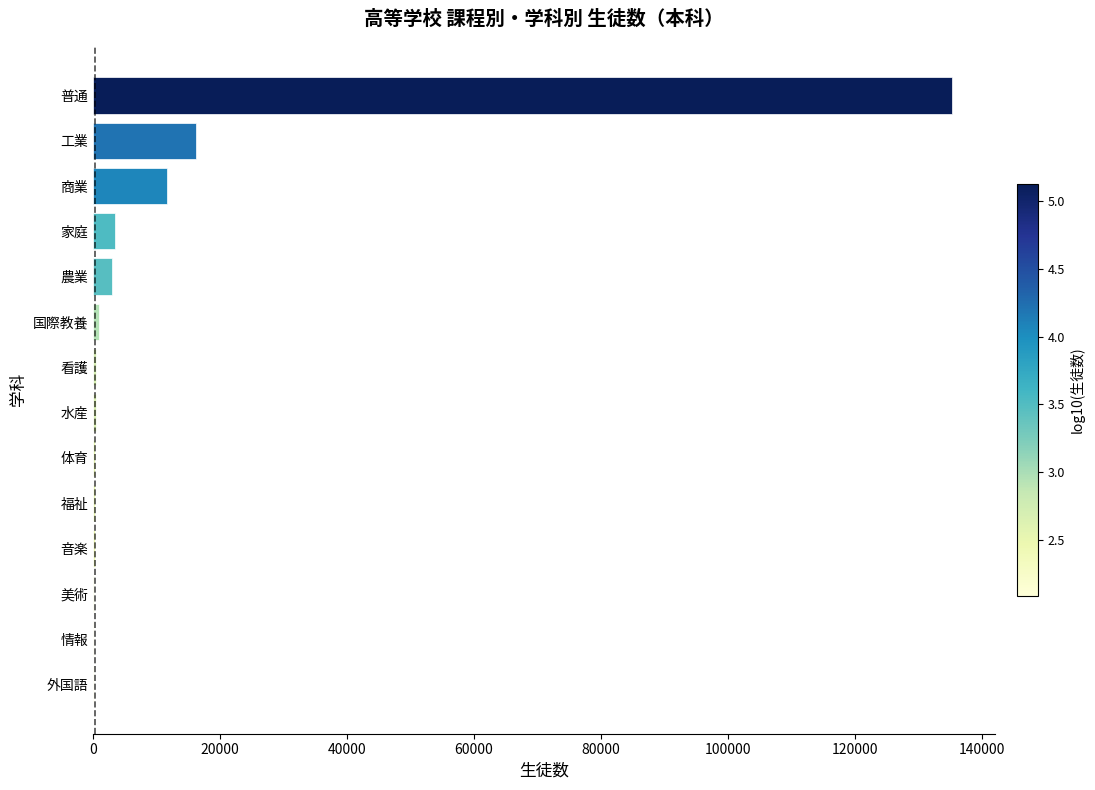

At which label is the value closest to 67706?

工業